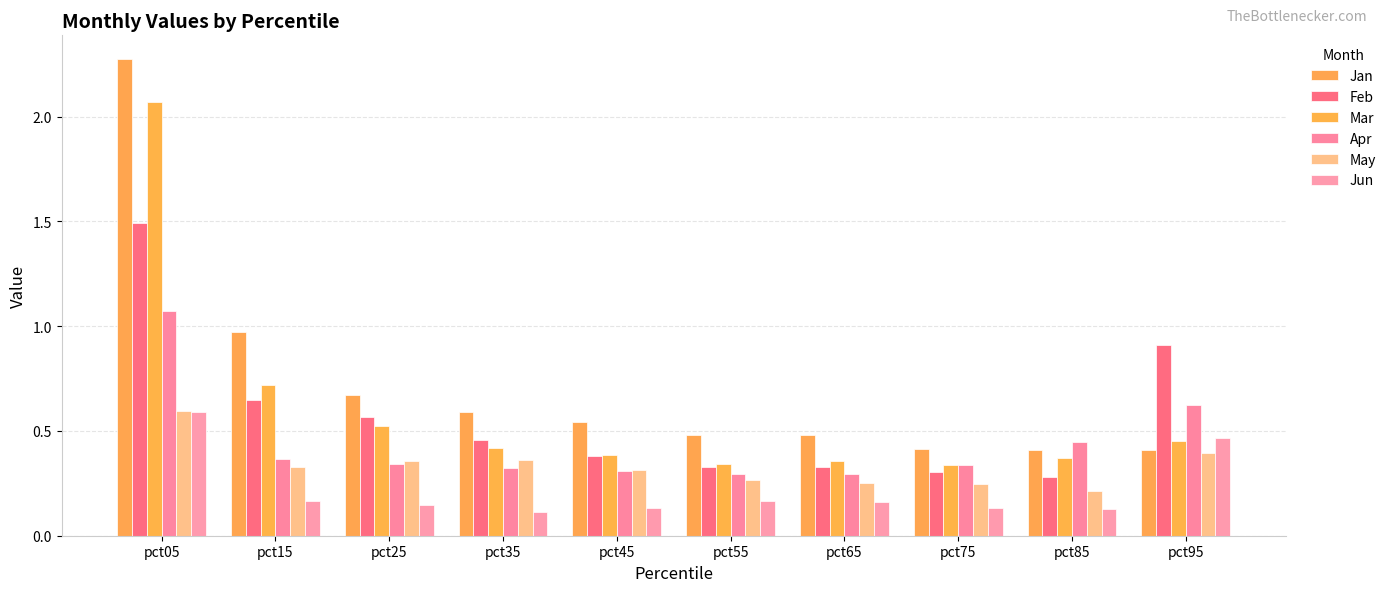

Which series has the largest total across all categories?

Jan